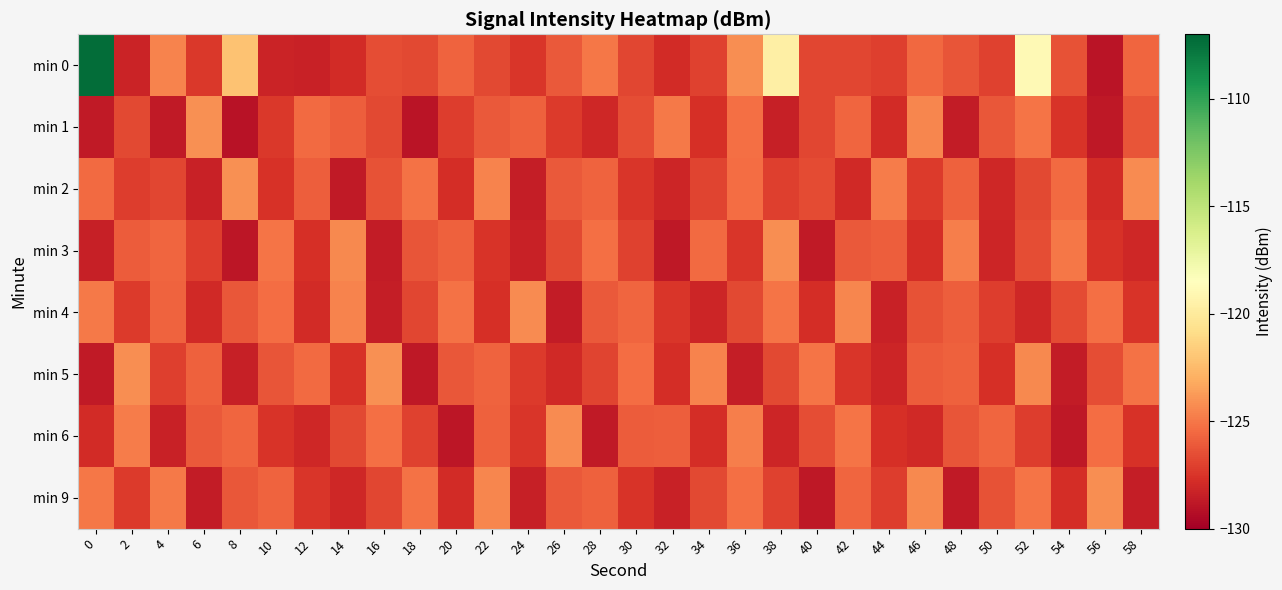

Count the number of categories in the chart.

30